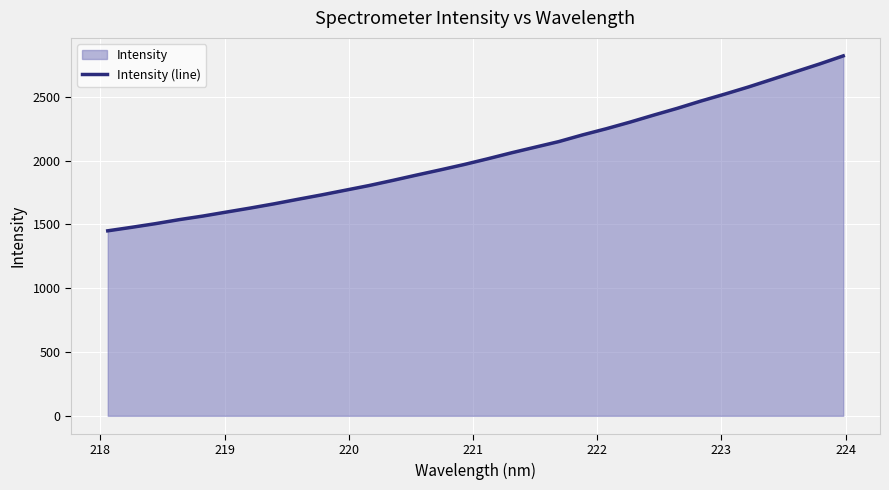

How many values are below 2014?

16